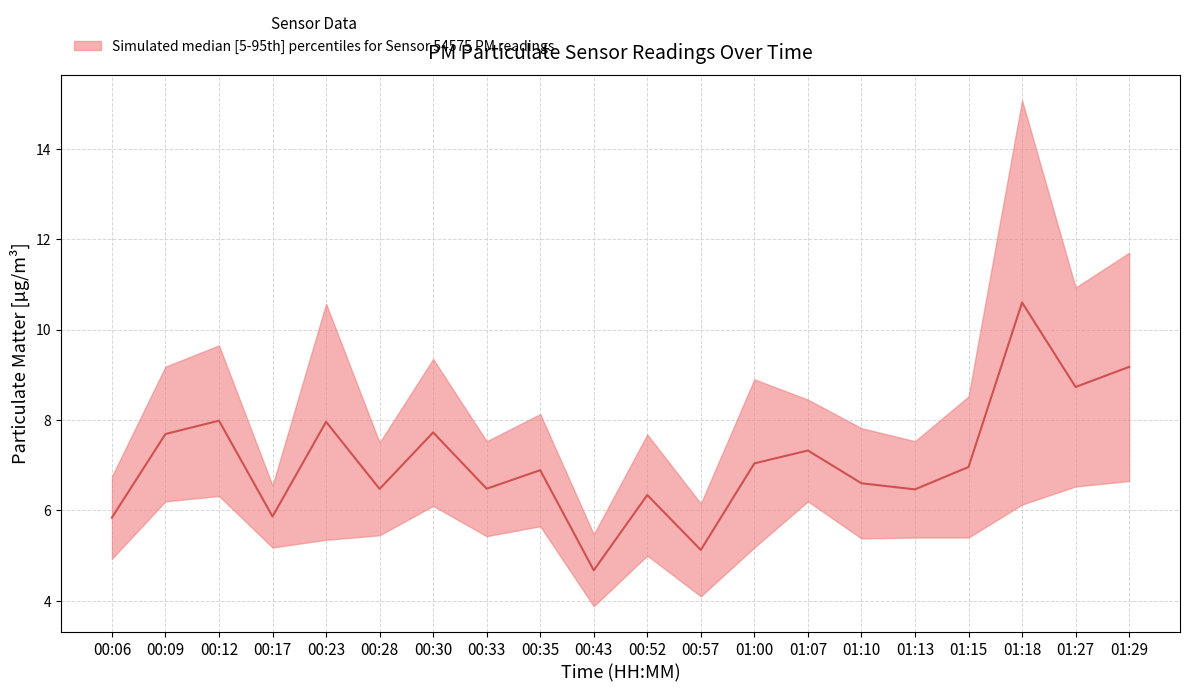

The value at 00:28 is 10.3. True or false?

False